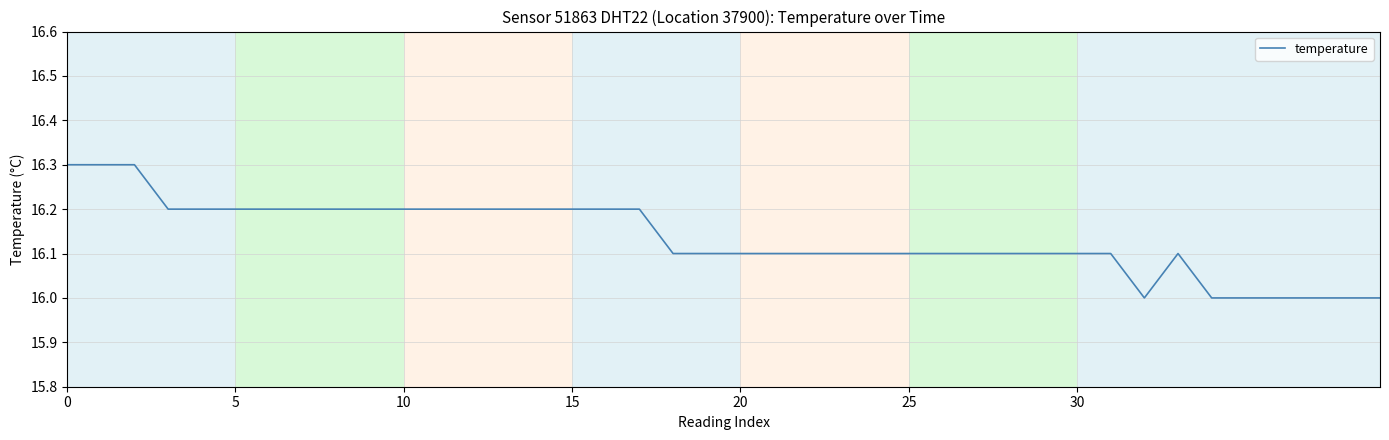

What is the difference between the maximum and minimum values?

0.3